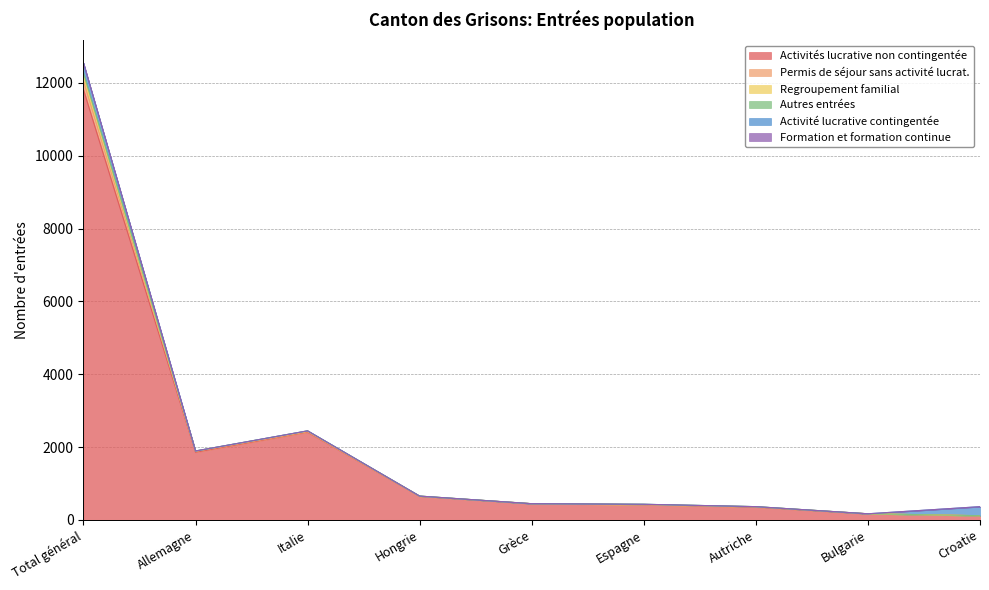

At which category is the sum across all series the highest?

Total général